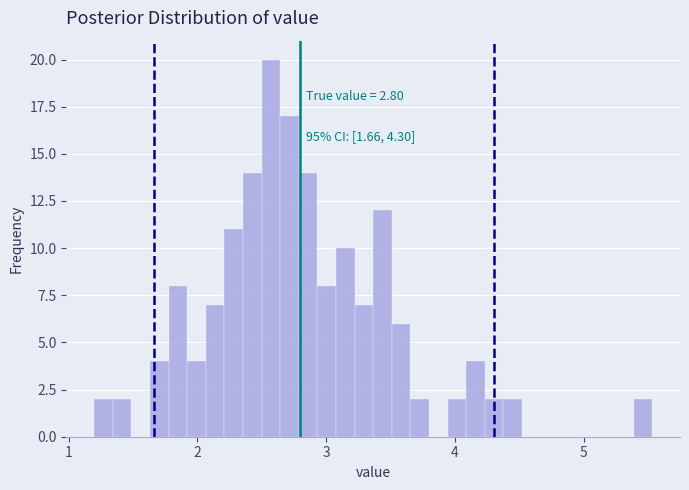

Read against the x-axis, roughly where is the centre of the tallest bar?

2.6